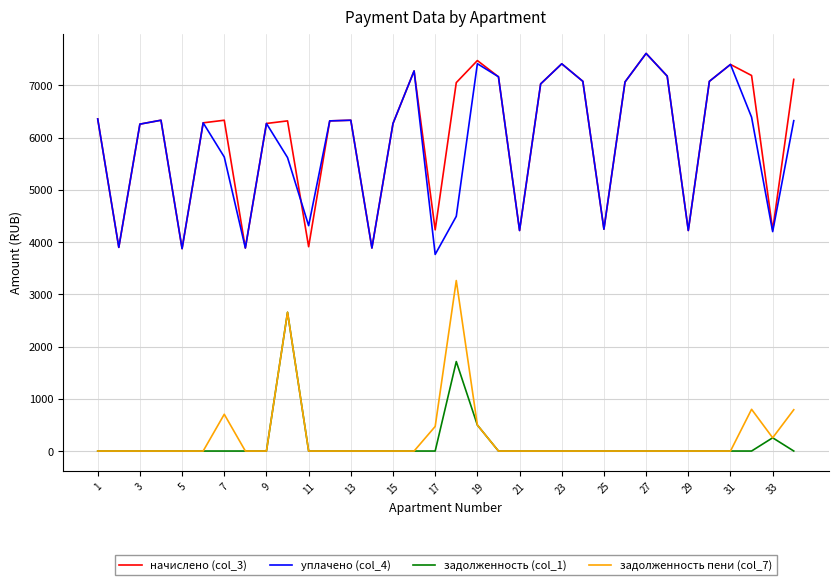

What is the lowest value of the начислено (col_3) series?

3875.0